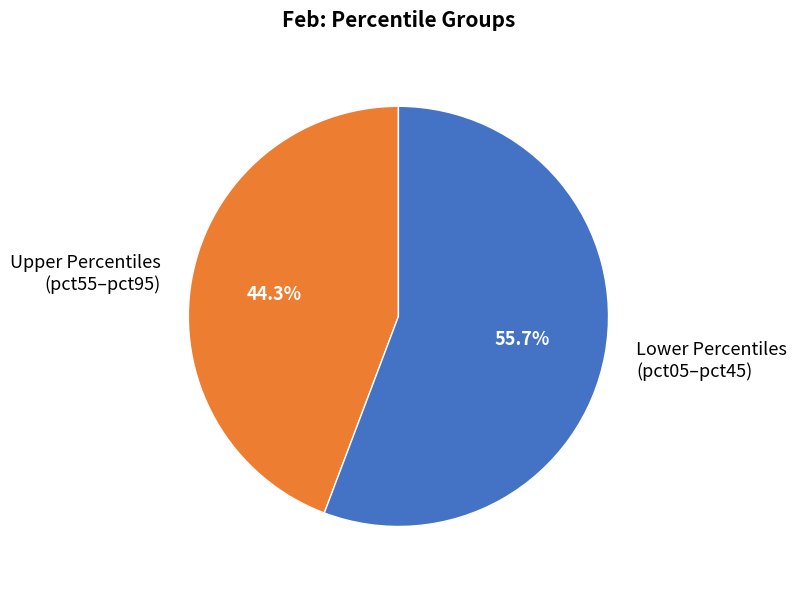

Count the number of slices in the pie.

2